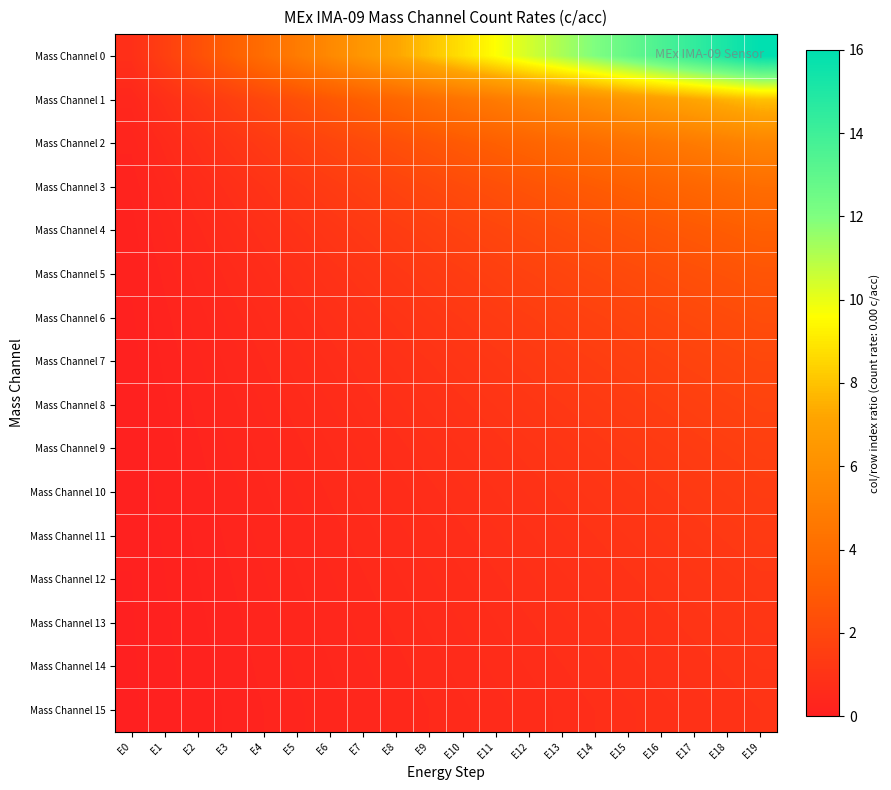

What is the maximum value shown in the chart?

16.0